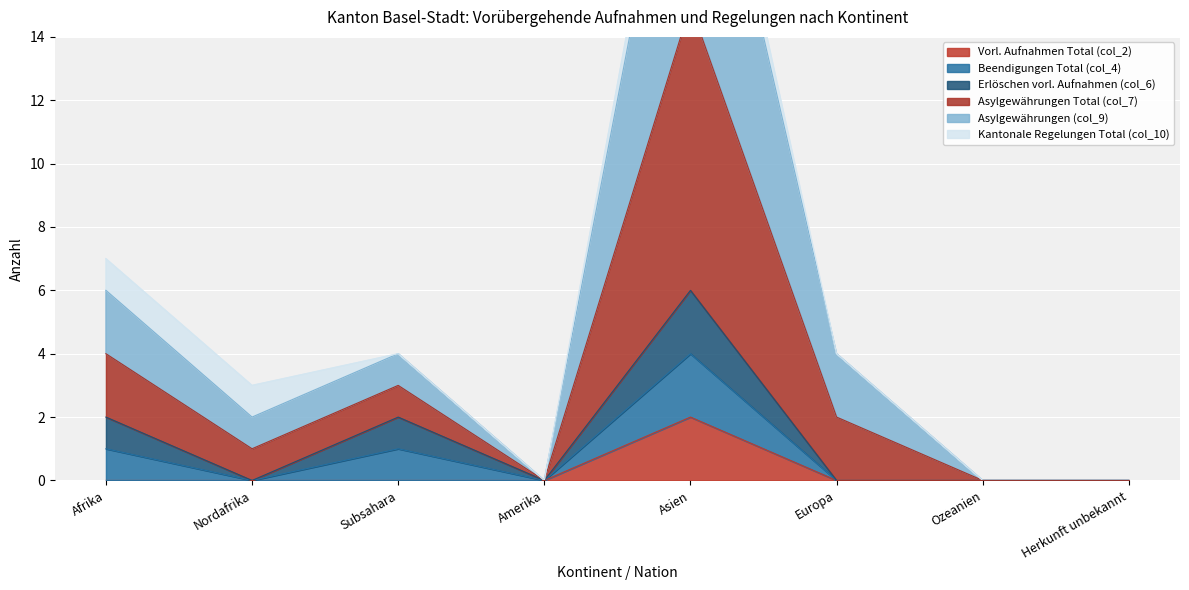

The value of Vorl. Aufnahmen Total (col_2) at Europa is 0. True or false?

True